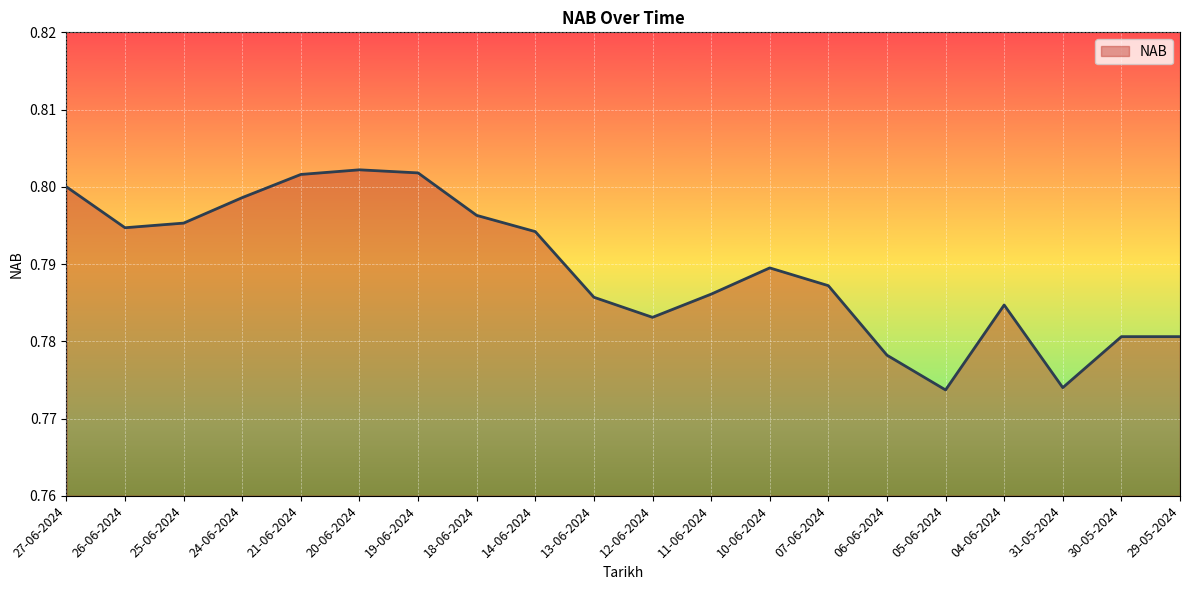

What position from the right is 13-06-2024?

11